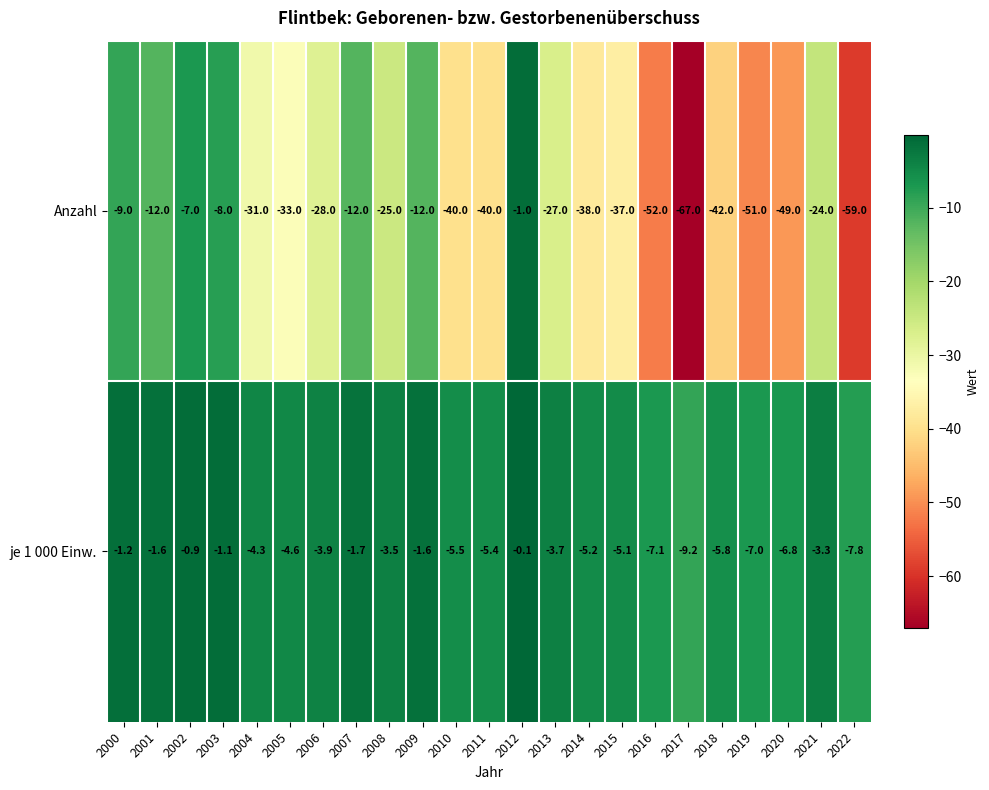

At 2018, list the series in order from smallest to largest.

Anzahl, je 1 000 Einw.